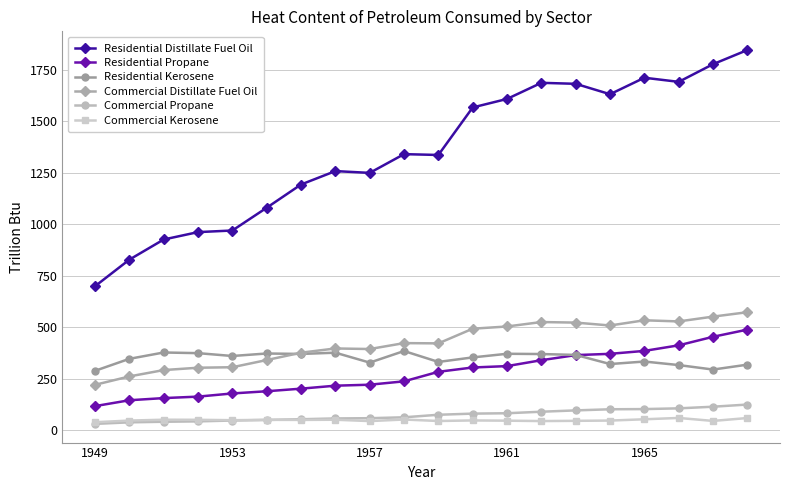

True or false: Commercial Distillate Fuel Oil and Residential Propane intersect in this chart.

False